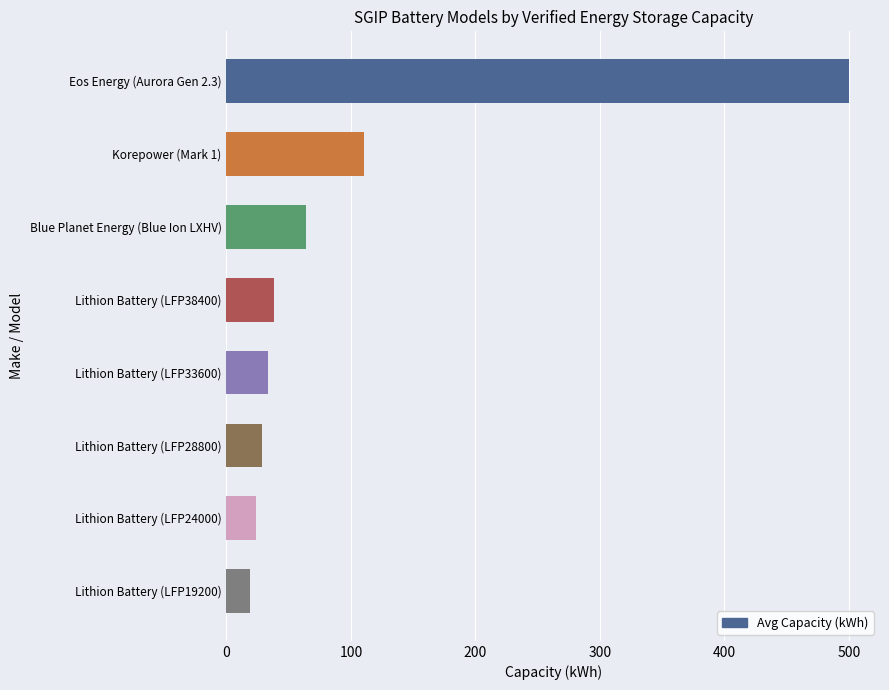

Are the bars horizontal?

Yes